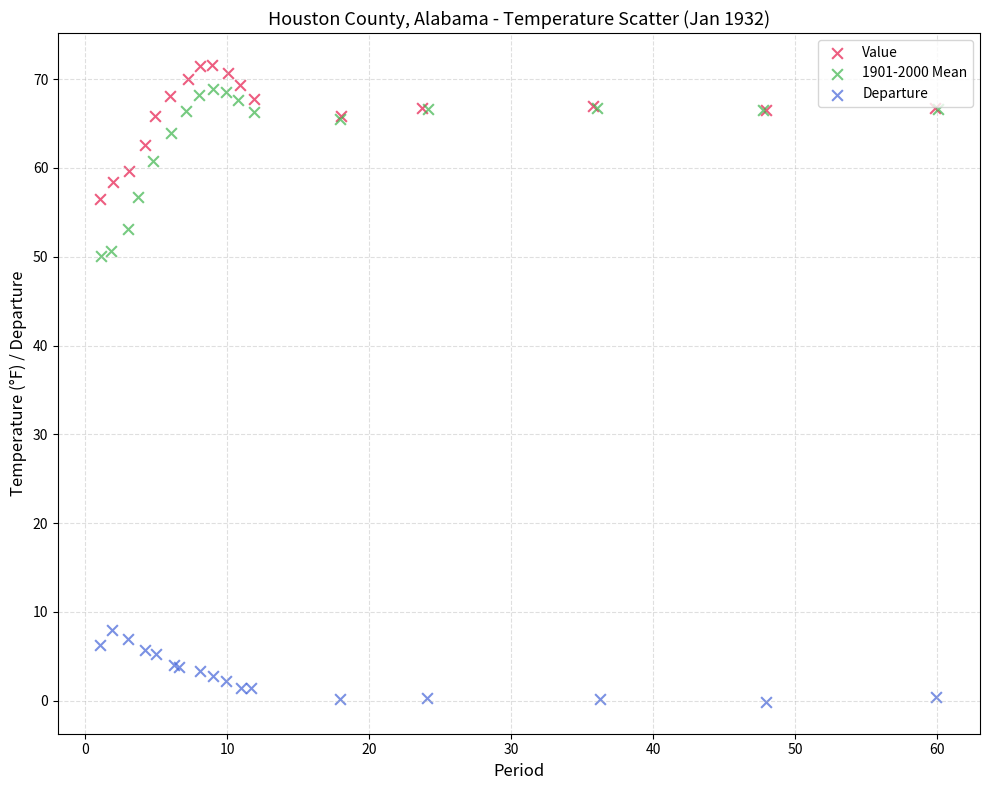

Which series has the widest spread of Y values?

1901-2000 Mean